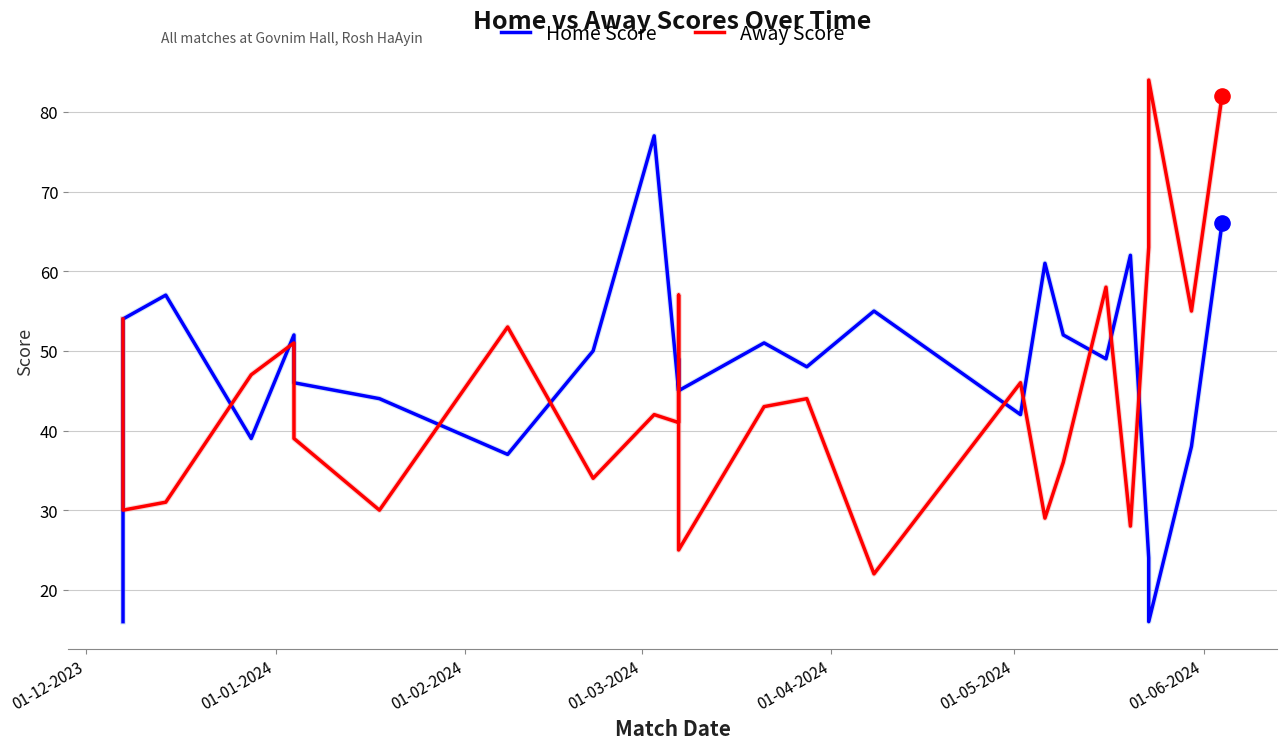

What are all the series names shown in the legend?

Home Score, Away Score